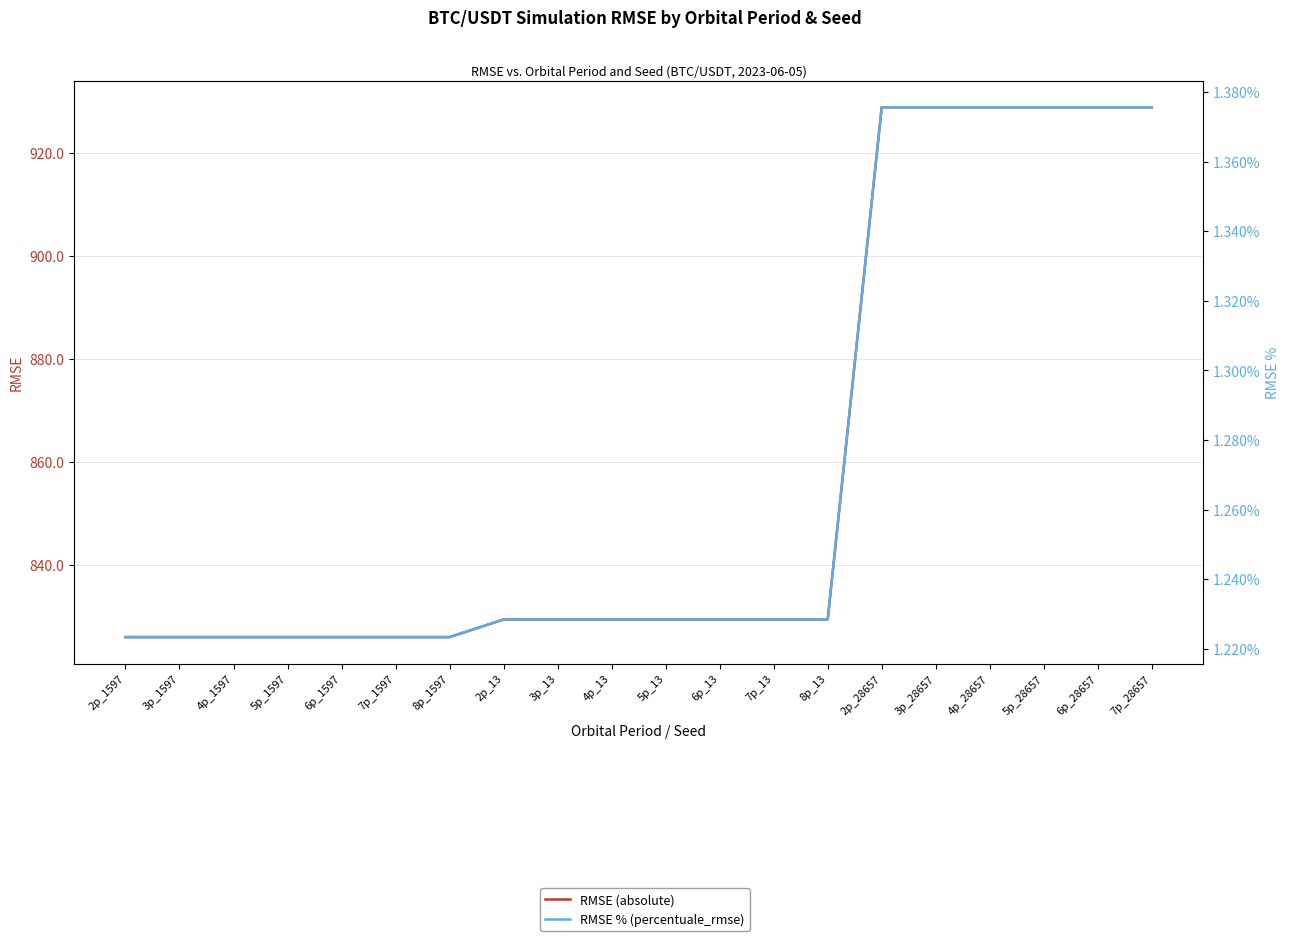

What is the difference between the highest and lowest values at 6p_13?

828.2